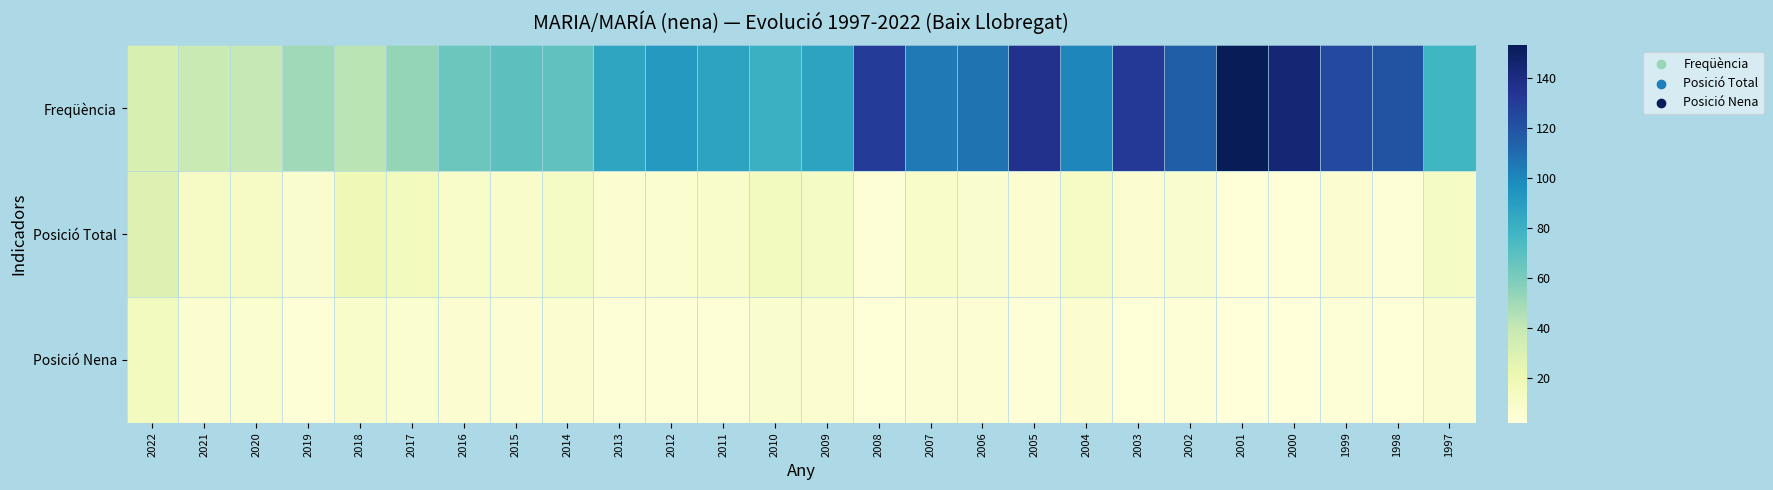

Which series has the largest total across all categories?

Freqüència